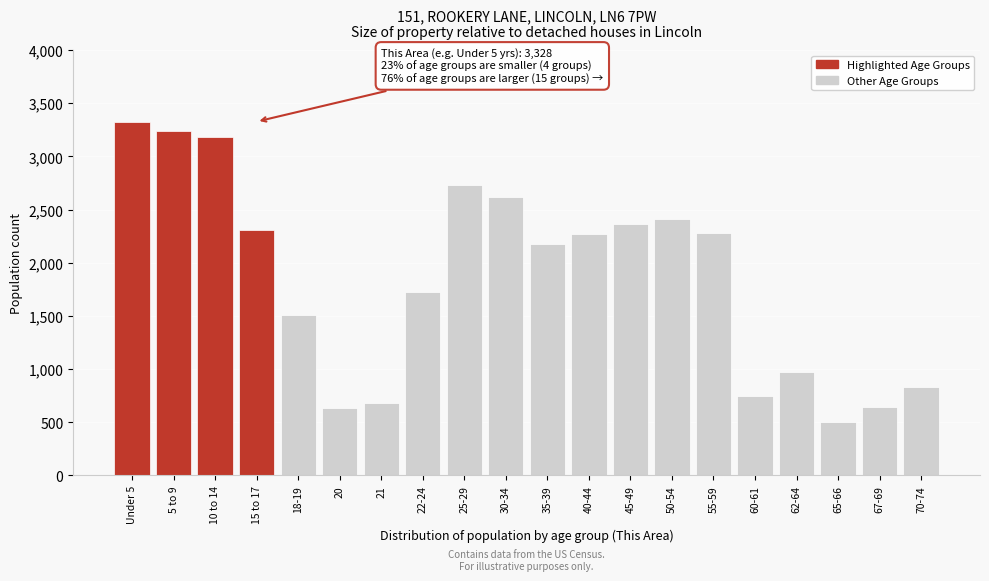

The value at 70-74 is 835. True or false?

True